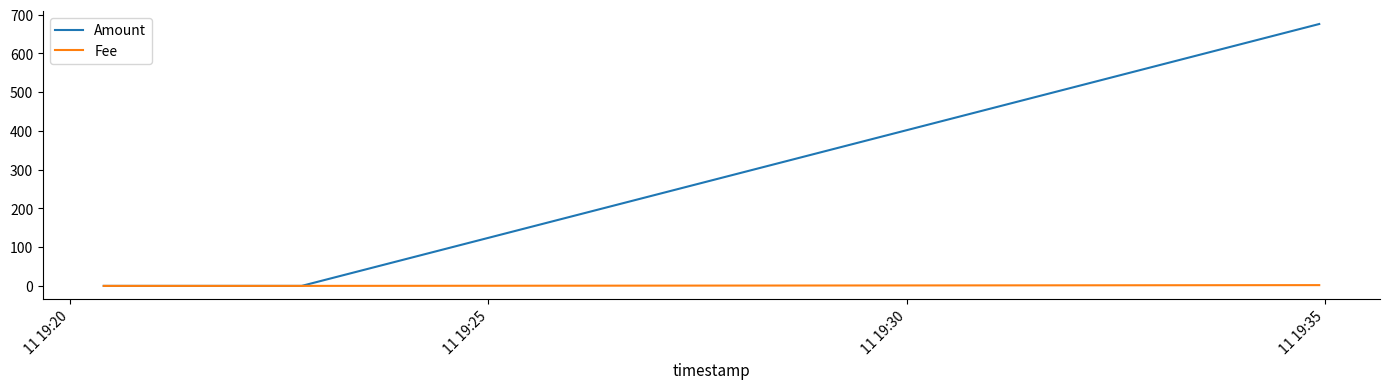

Which series has the widest spread of values?

Amount